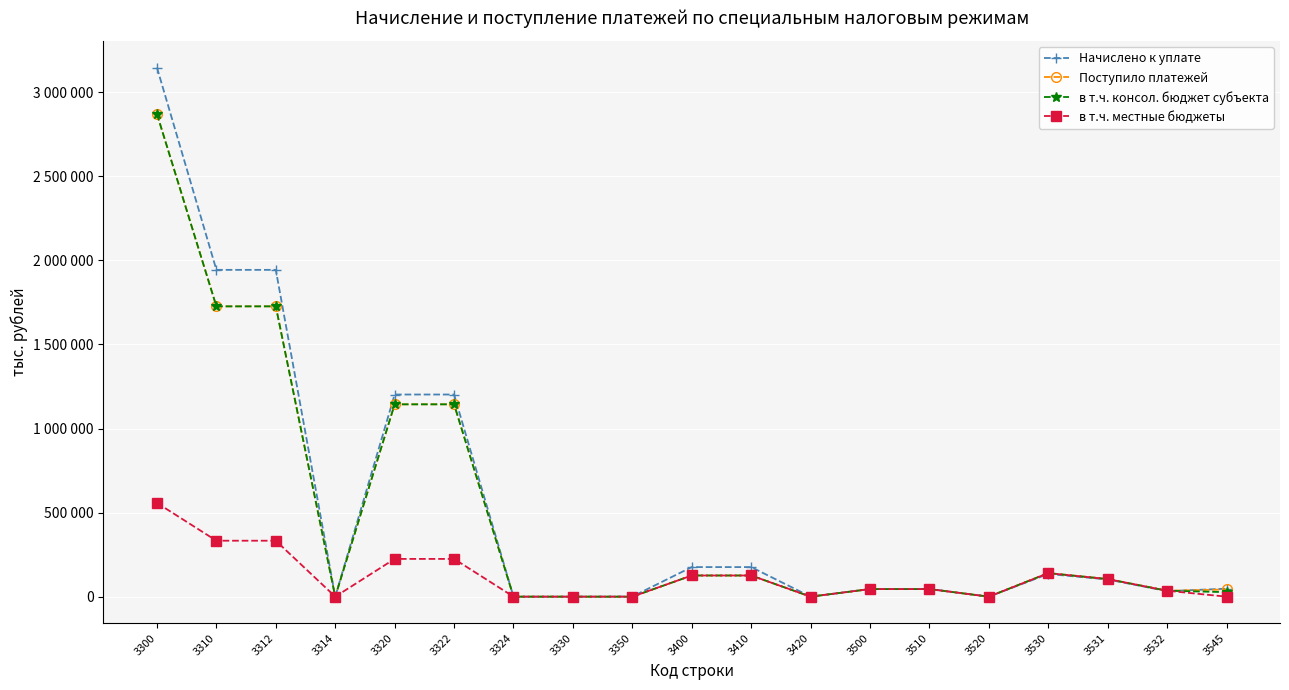

In в т.ч. местные бюджеты, how many points are higher than both neighbors (excluding endpoints)?

3